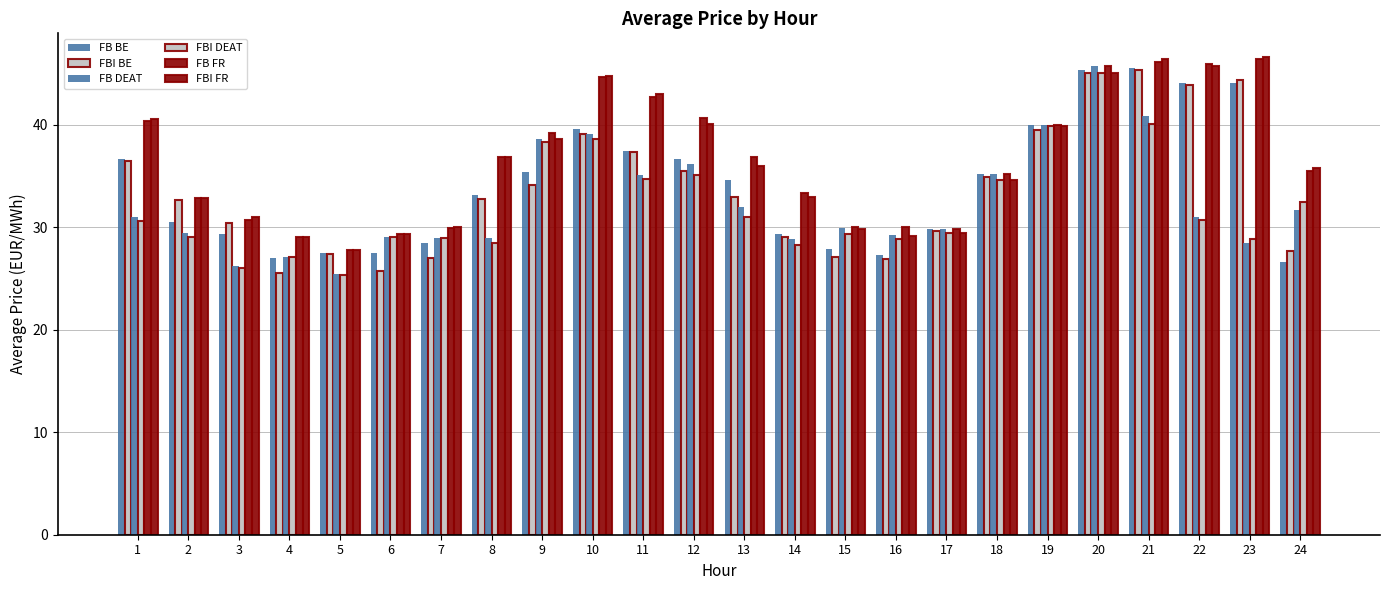

What is the difference between the maximum and minimum values in the FBI DEAT series?

19.7